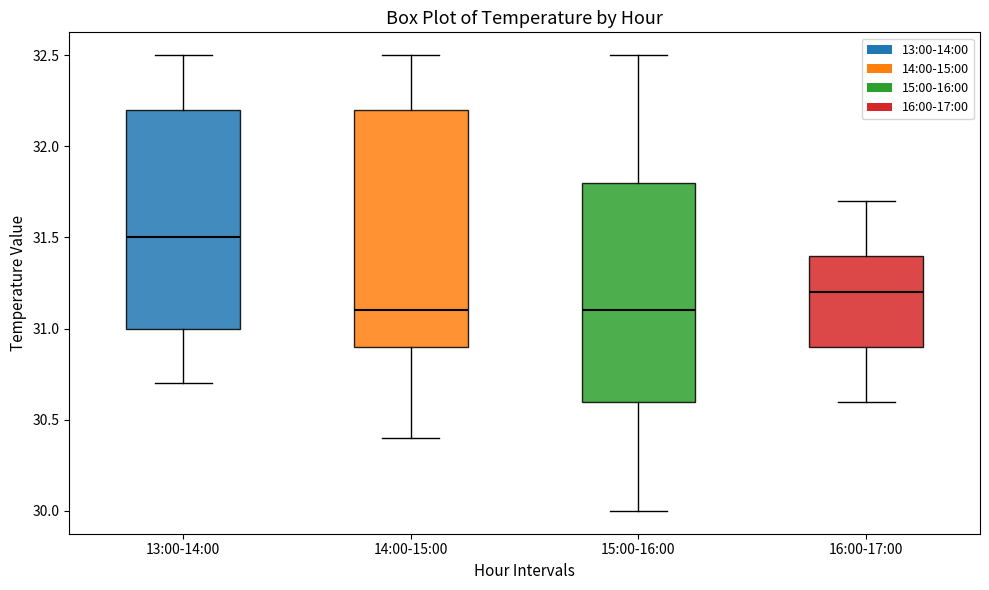

Which box has the highest median line?

13:00-14:00